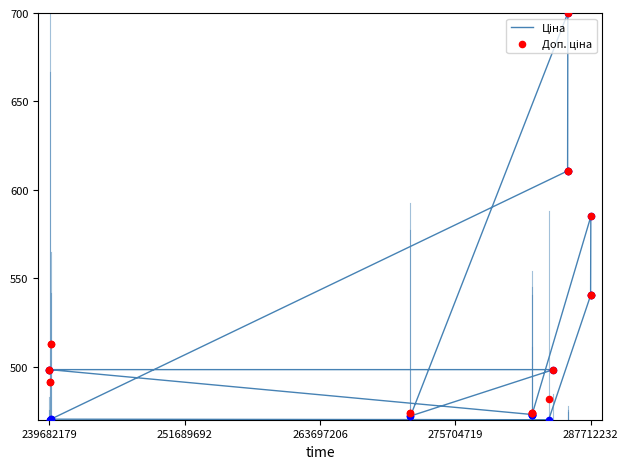

What are all the series names shown in the legend?

Ціна, Доп. ціна